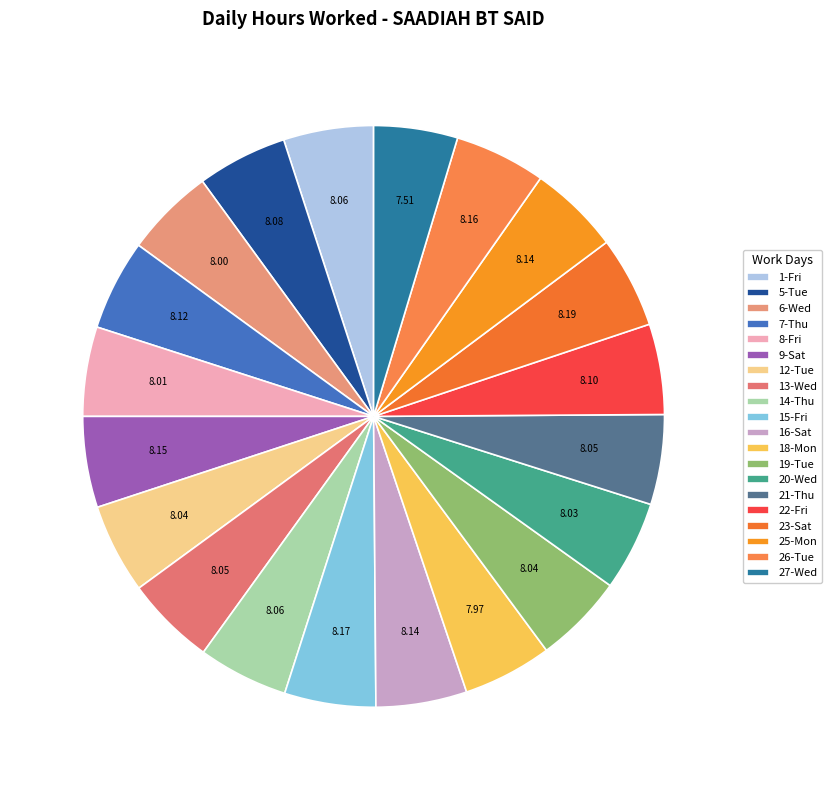

How many slices are in this pie chart?

20